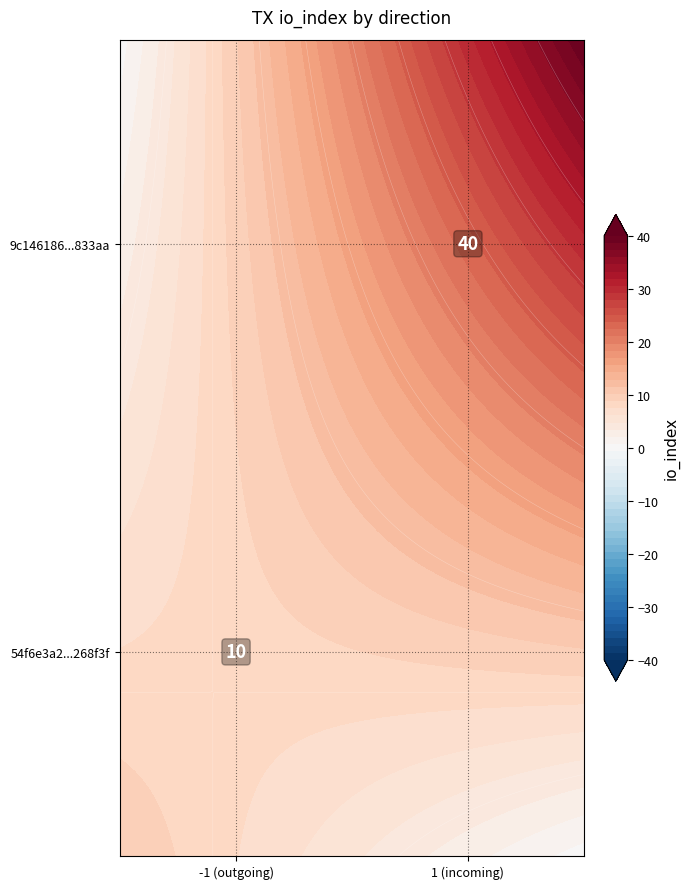

What is the difference between the 54f6e3a2f3d816f1fd25b4b1e4193cb20268f3f values at direction and io_index?

11